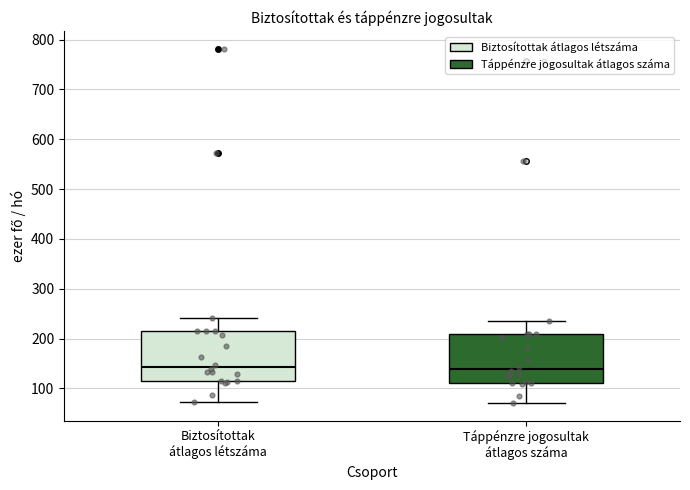

Reading left to right, transcribe this box plot: for each box, give where its median line is, the range the box spans, and where its two whiskers end, as read against the y-axis. The values are not printed on the chart, so give them approximately, as read against the axis.

Biztosítottak átlagos létszáma: median 140, box 120 to 220, whiskers 70 to 240
Táppénzre jogosultak átlagos száma: median 140, box 110 to 210, whiskers 70 to 230